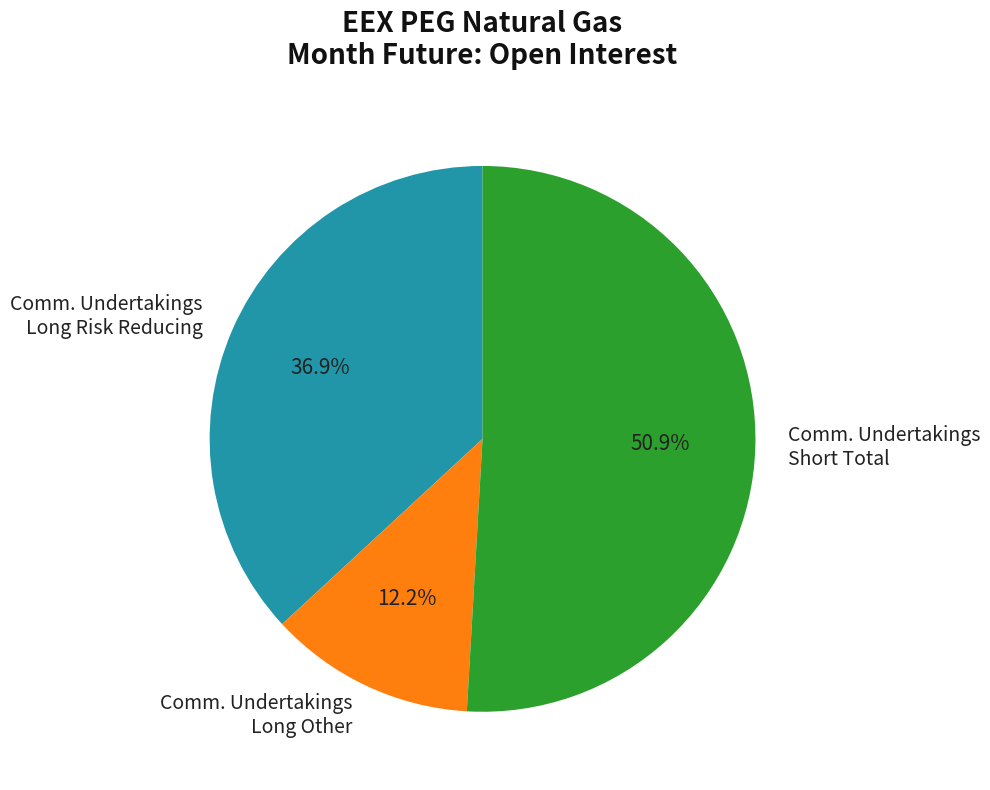

Between Comm. Undertakings Long Other and Comm. Undertakings Long Risk Reducing, which is larger?

Comm. Undertakings Long Risk Reducing